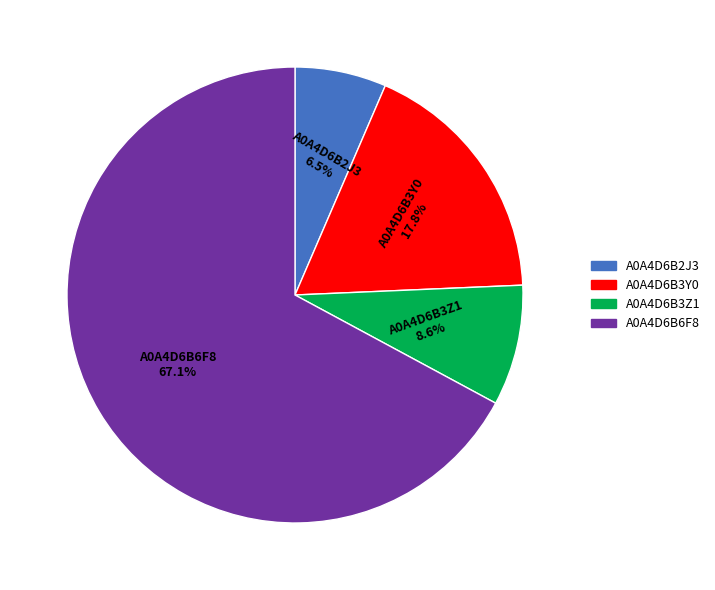

Is it true that A0A4D6B2J3 is 19% of the pie?

False